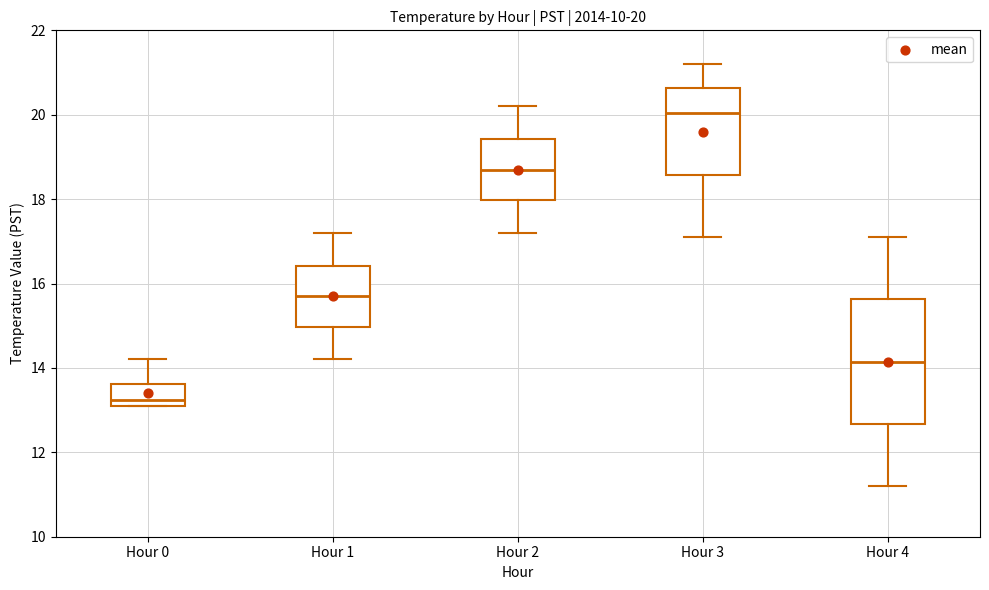

Which box is the tallest, from its lower edge to its upper edge?

Hour 4